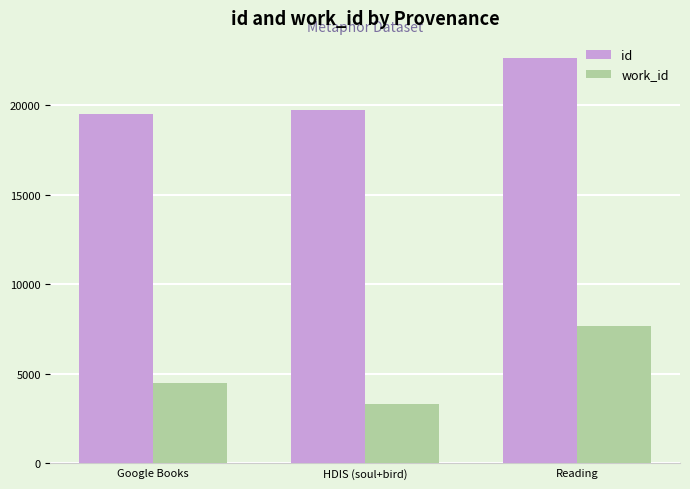

What is the difference between the id values at Google Books and Reading?

3127